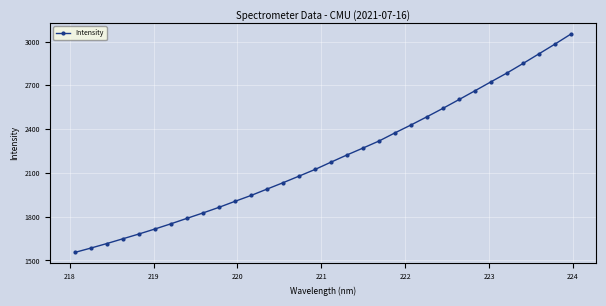

What is the smallest value displayed?

1554.6